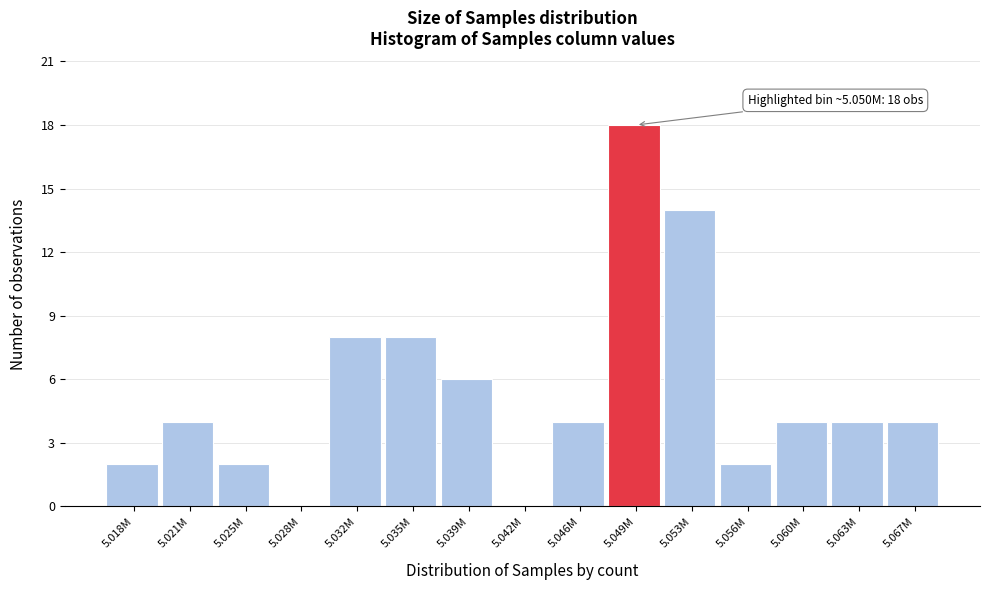

Reading right to left, extract all data points from this chart.

5.067M=4	5.063M=4	5.060M=4	5.056M=2	5.053M=14	5.049M=18	5.046M=4	5.042M=0	5.039M=6	5.035M=8	5.032M=8	5.028M=0	5.025M=2	5.021M=4	5.018M=2